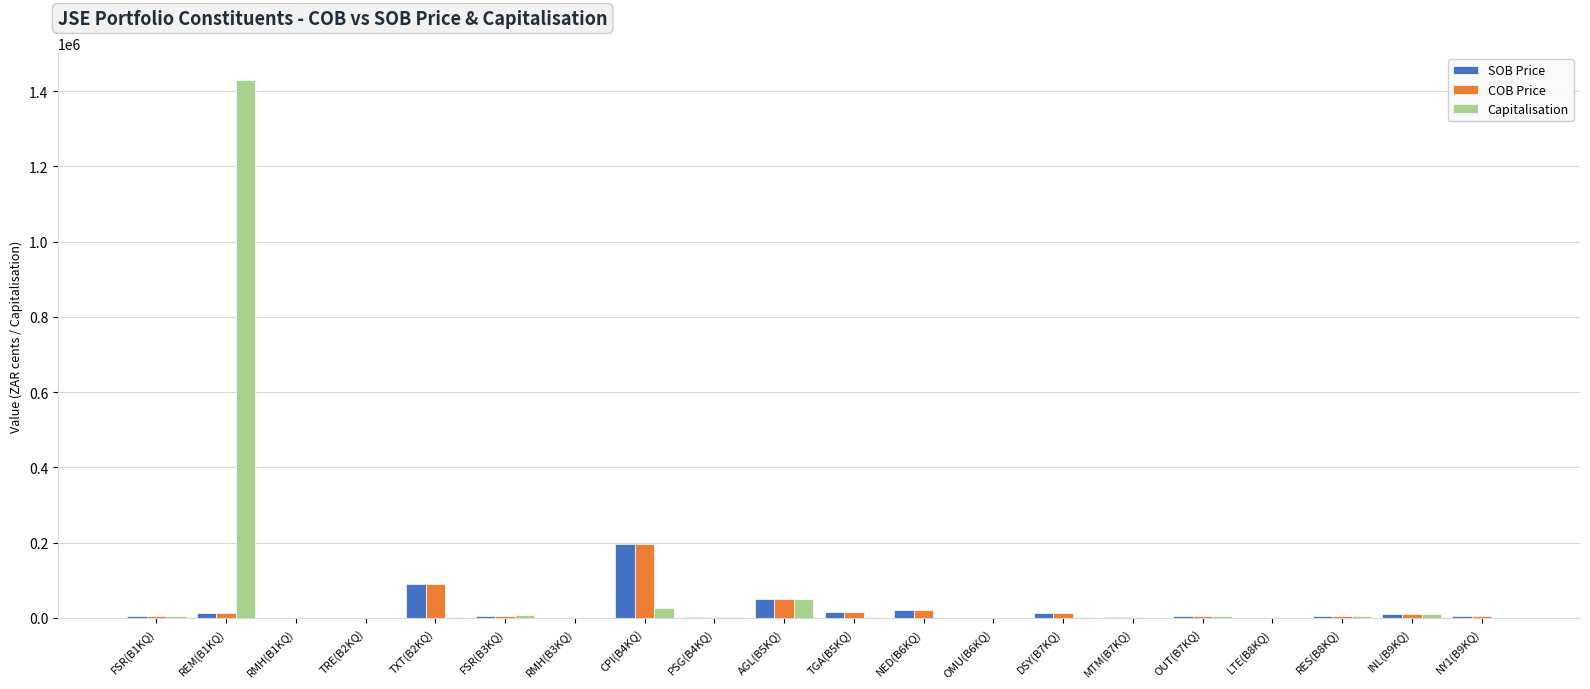

The value of Capitalisation at MTM(B7KQ) is 577.3. True or false?

True